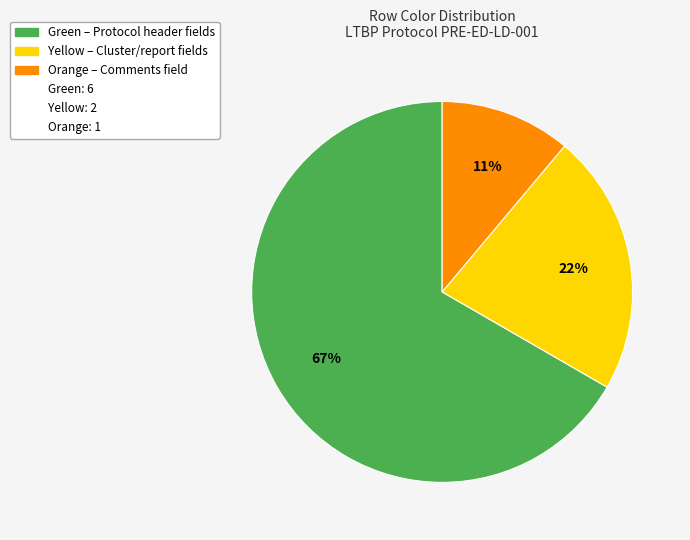

To the nearest percent, what is the difference between the largest and smallest slice percentages?

56%